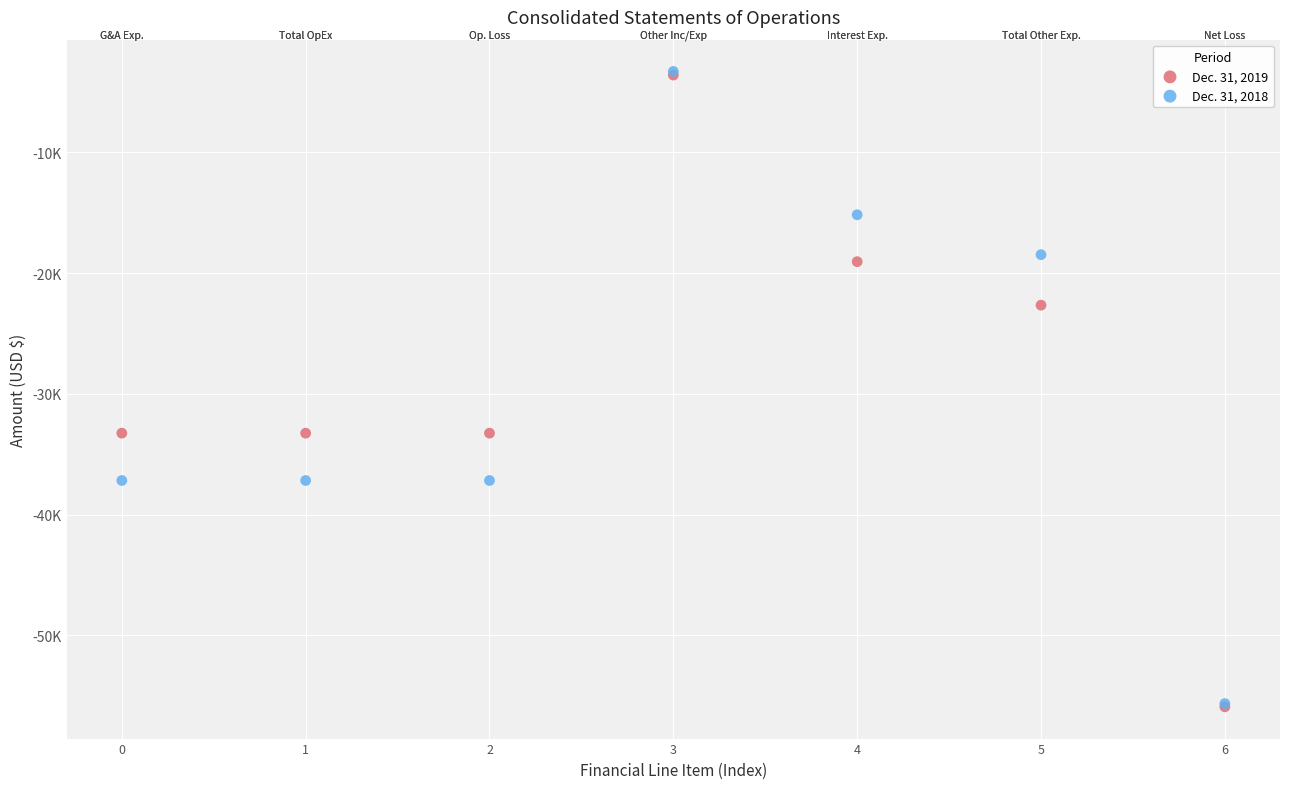

Which series has the largest Y range (max minus min)?

Dec. 31, 2018